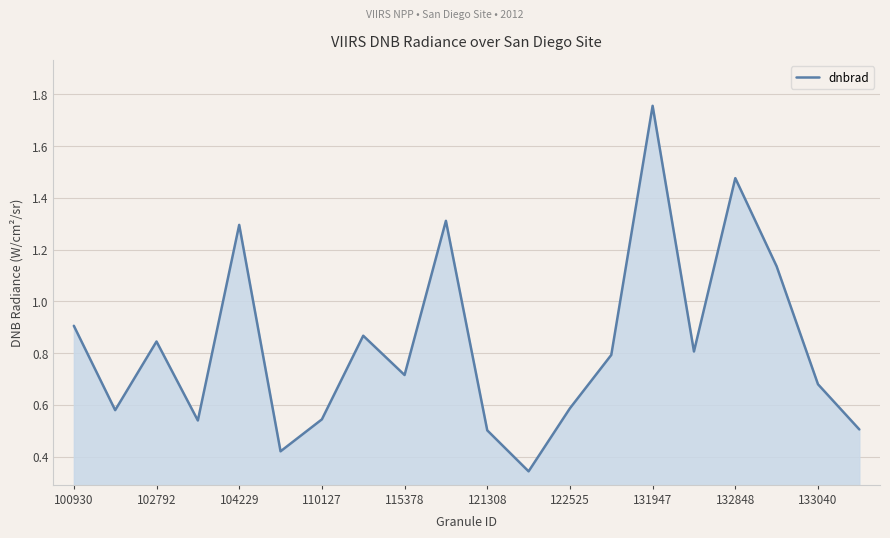

What is the average value?

0.8